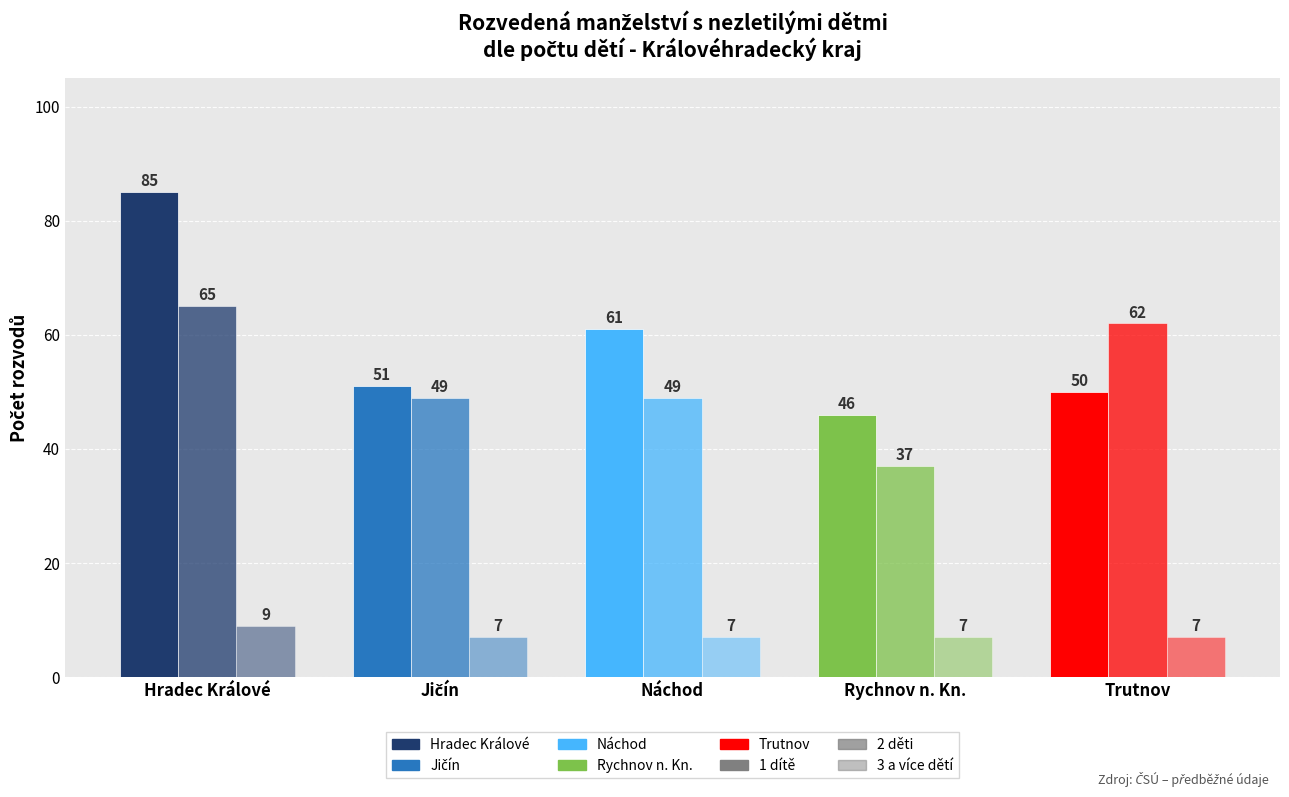

How many 2 děti values are between 49 and 62?

3